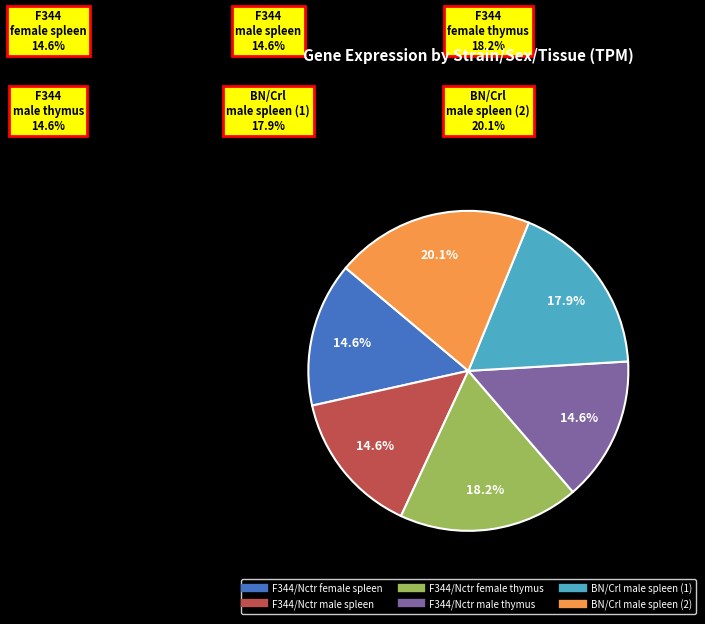

Is the sum of BN/Crl male spleen (2) and BN/Crl male spleen (1) greater than half?

No